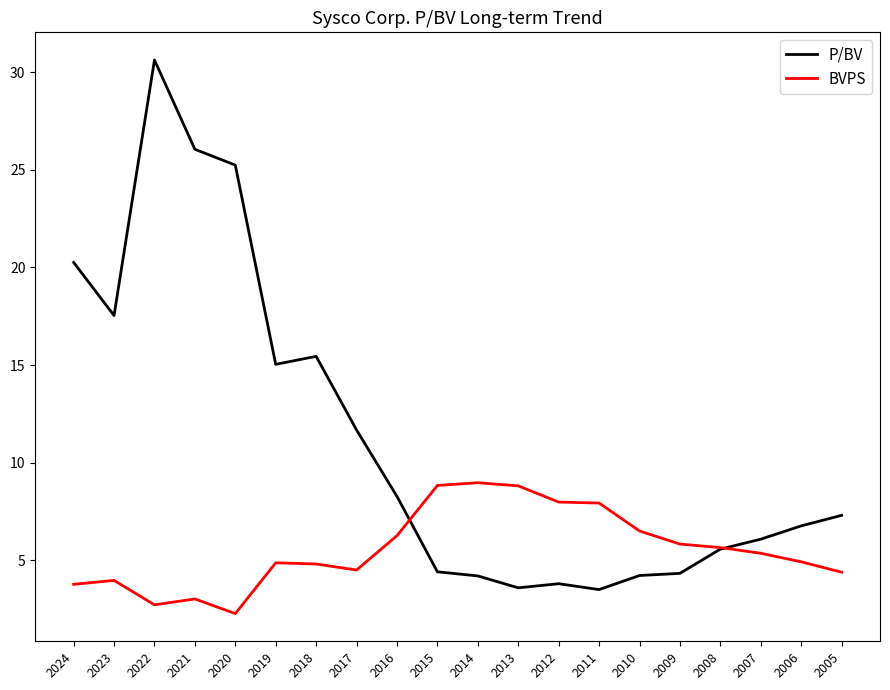

Which series has the largest range (max minus min)?

P/BV